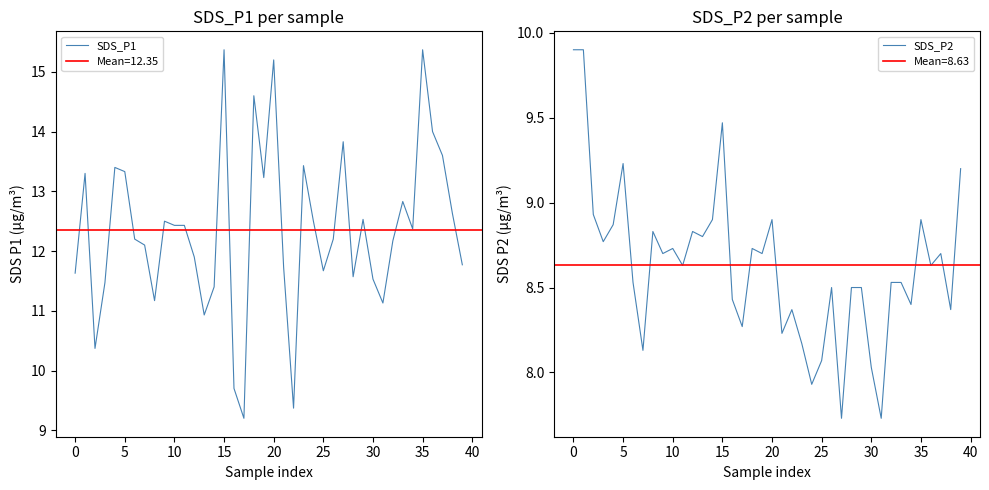

What is the approximate value of SDS_P1 at 36?

14.0